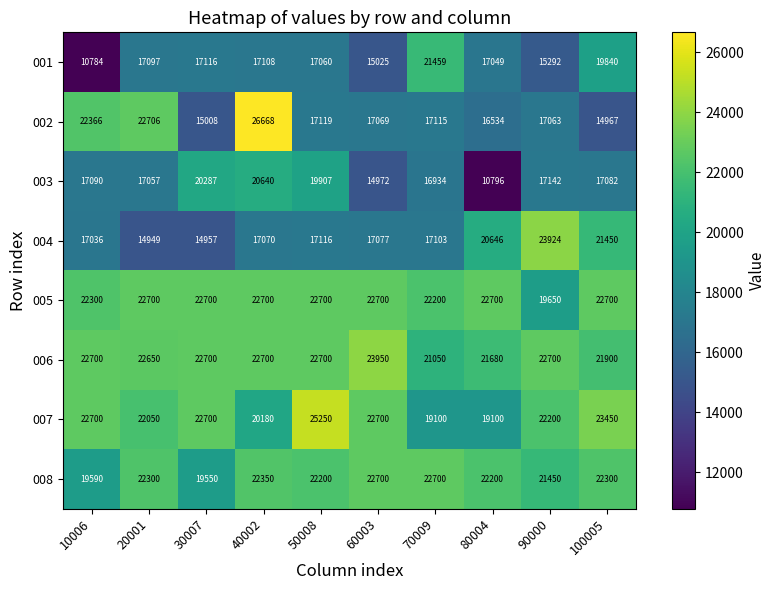

What is the spread (max minus min) of values at 100005?

8483